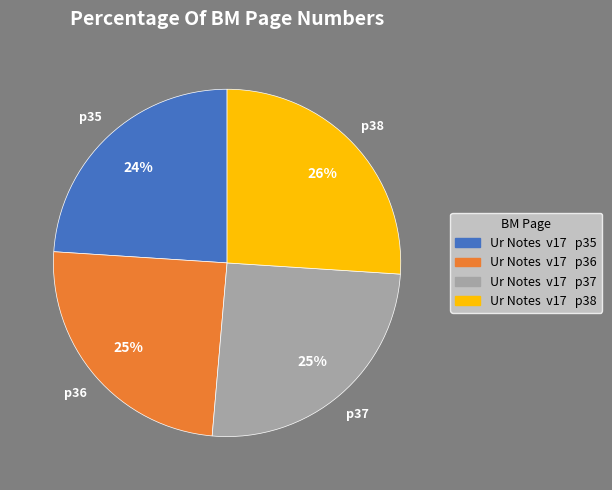

Approximately how many times larger is the value at Ur Notes v17 p38 compared to Ur Notes v17 p35?

1.1